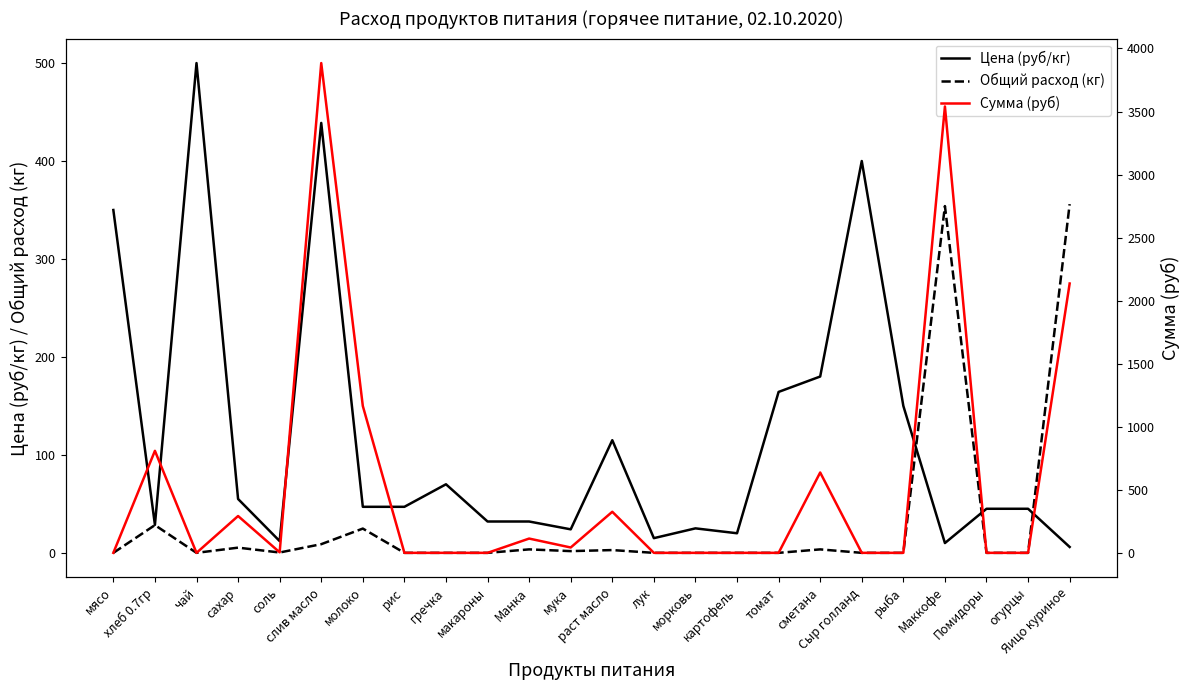

Is it true that Сумма (руб) equals 4.2 at соль?

True